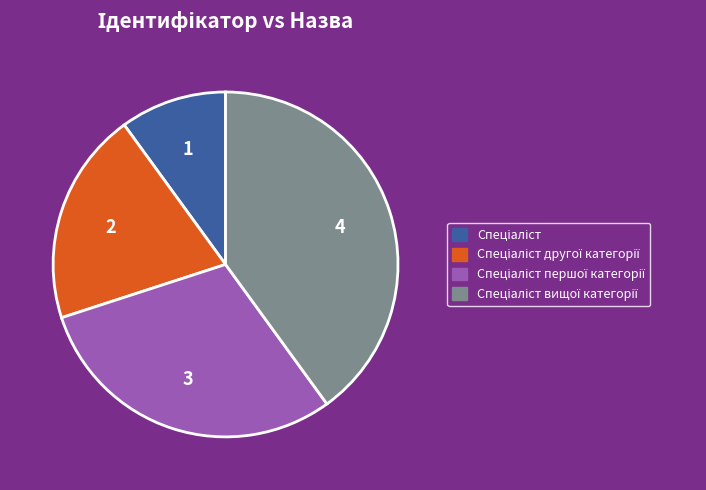

Is there any slice that represents more than half of the pie?

No